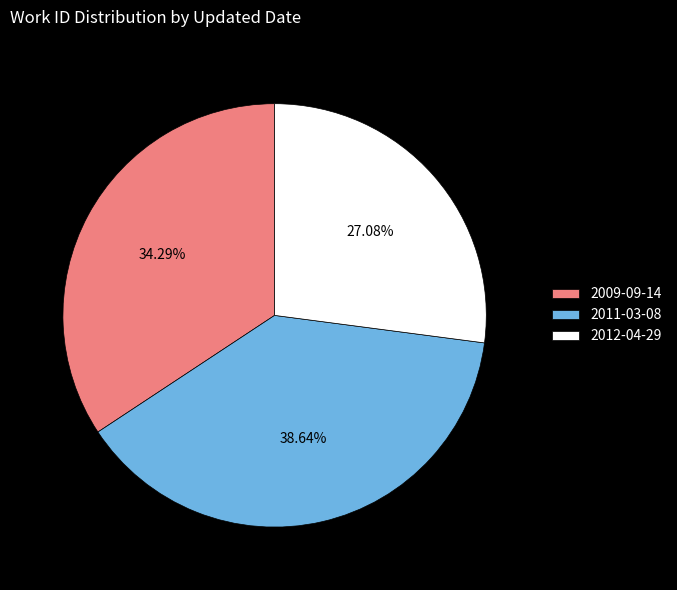

Rank the categories by value from lowest to highest.

2012-04-29, 2009-09-14, 2011-03-08